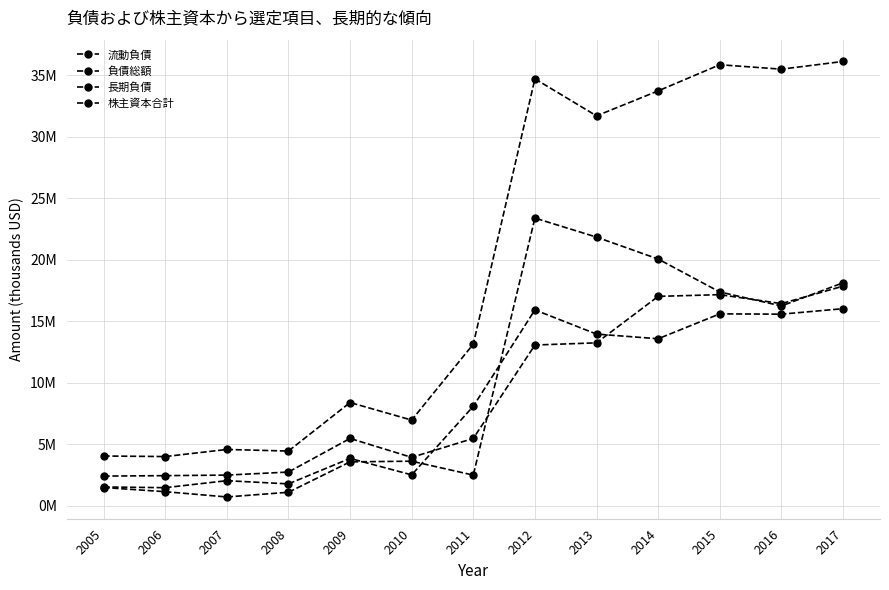

What is the difference between the second highest and minimum values in the 長期負債 series?

14464500